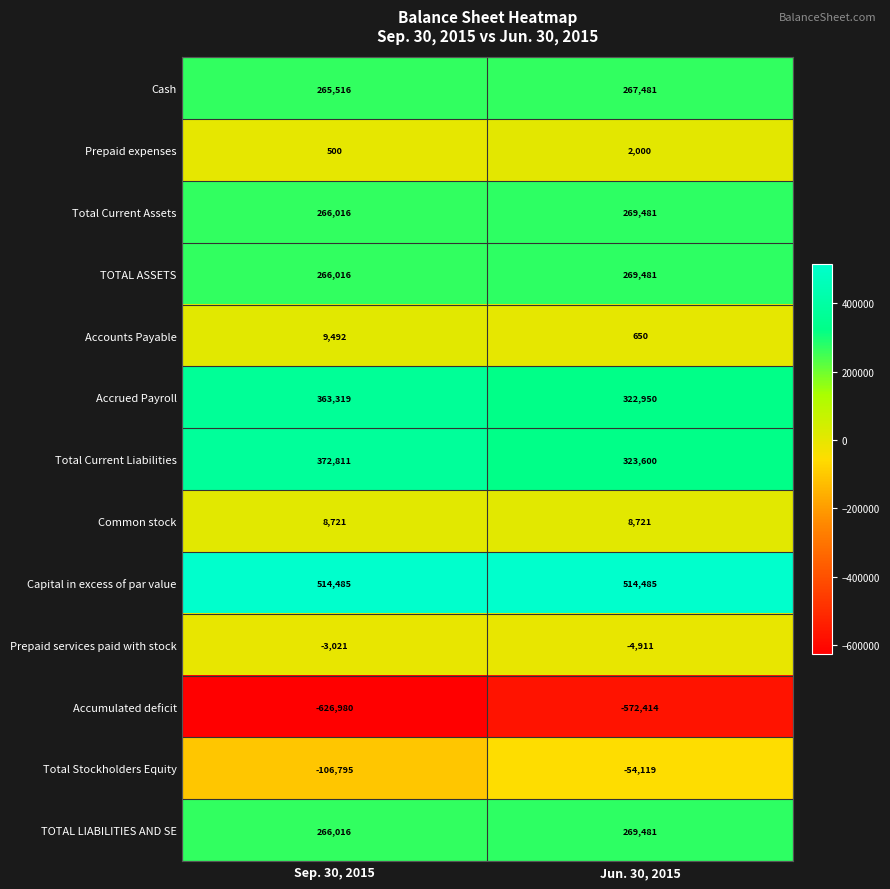

The Prepaid expenses series shows 1374 at Jun. 30, 2015. True or false?

False